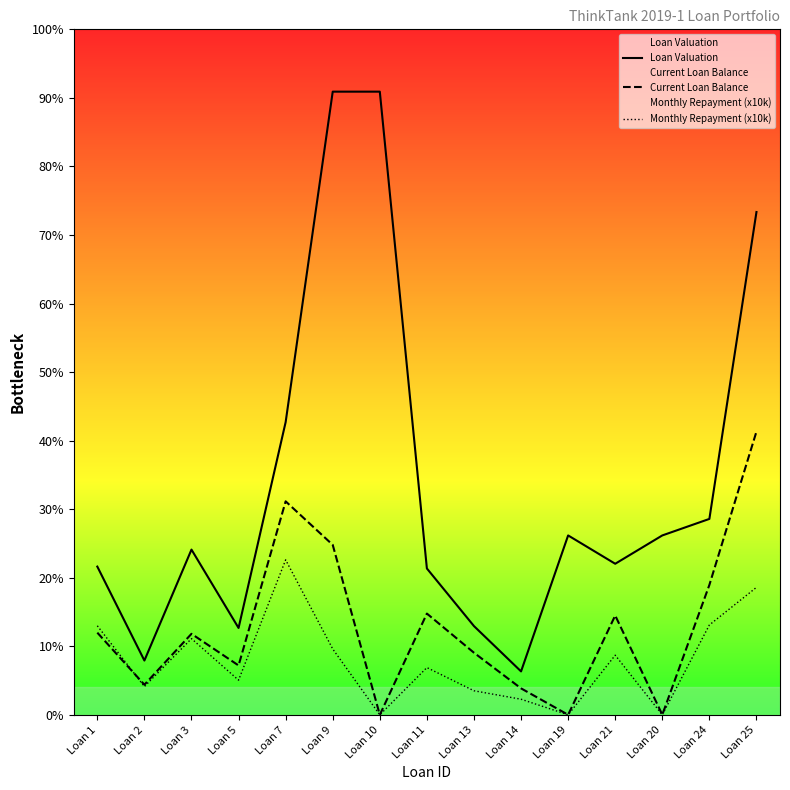

Between Loan 7 and Loan 11, which is larger?

Loan 7